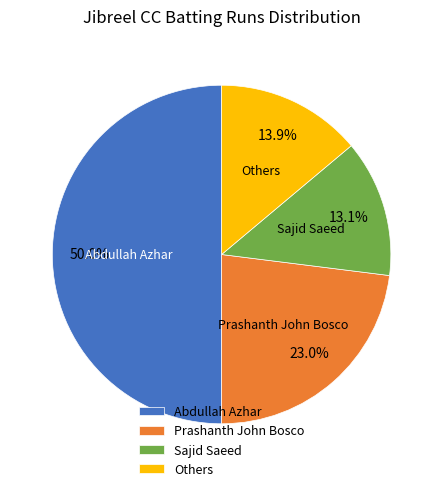

To the nearest percent, what is the average slice percentage?

25%